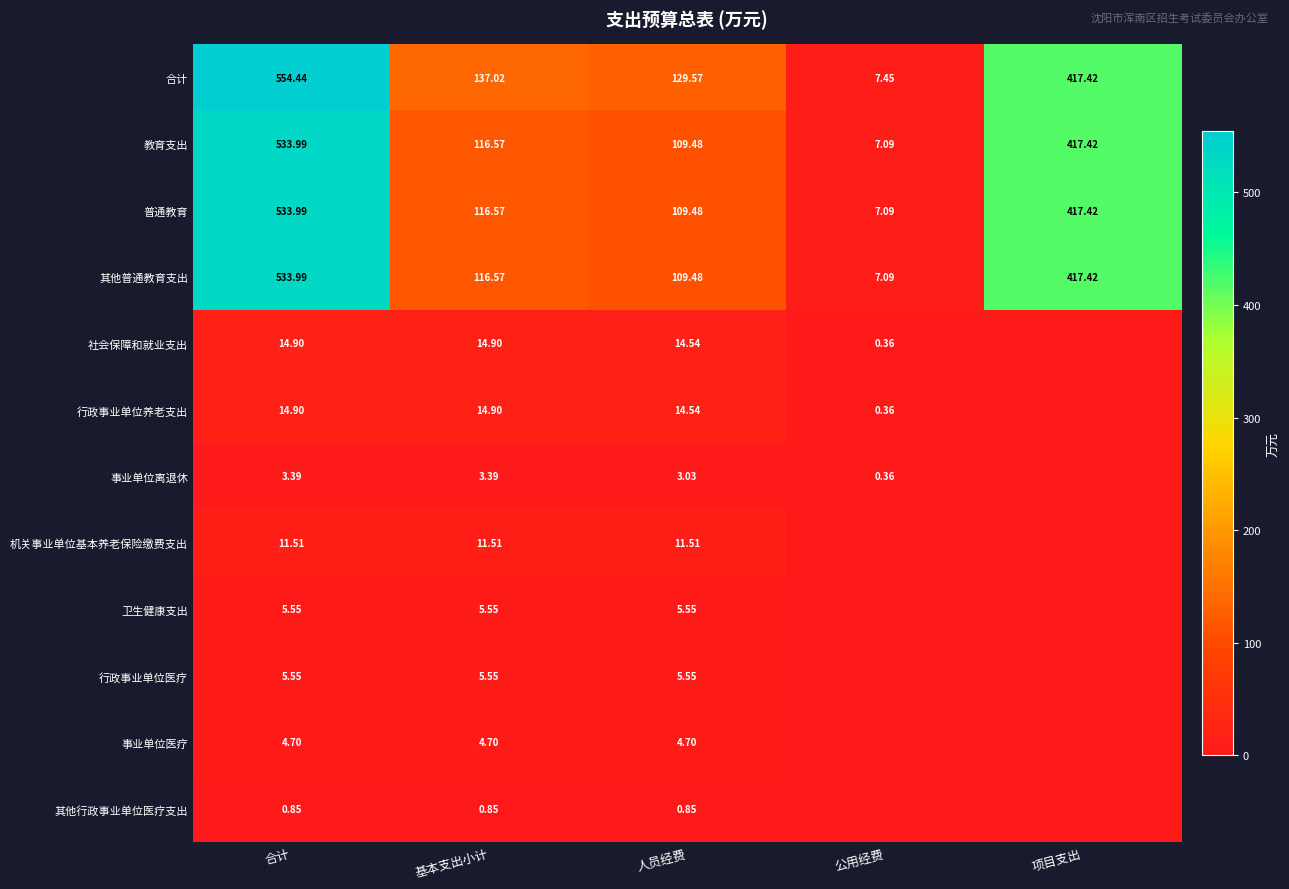

Which has a higher value, 公用经费 or 合计?

合计